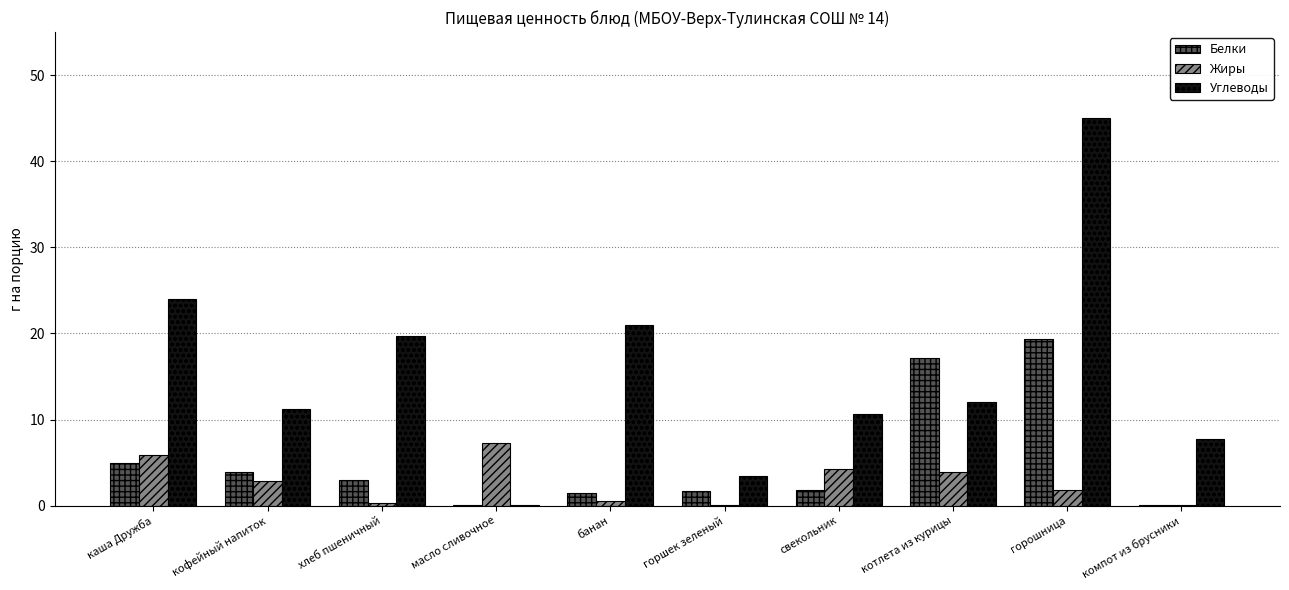

How many data points does each series have?

10